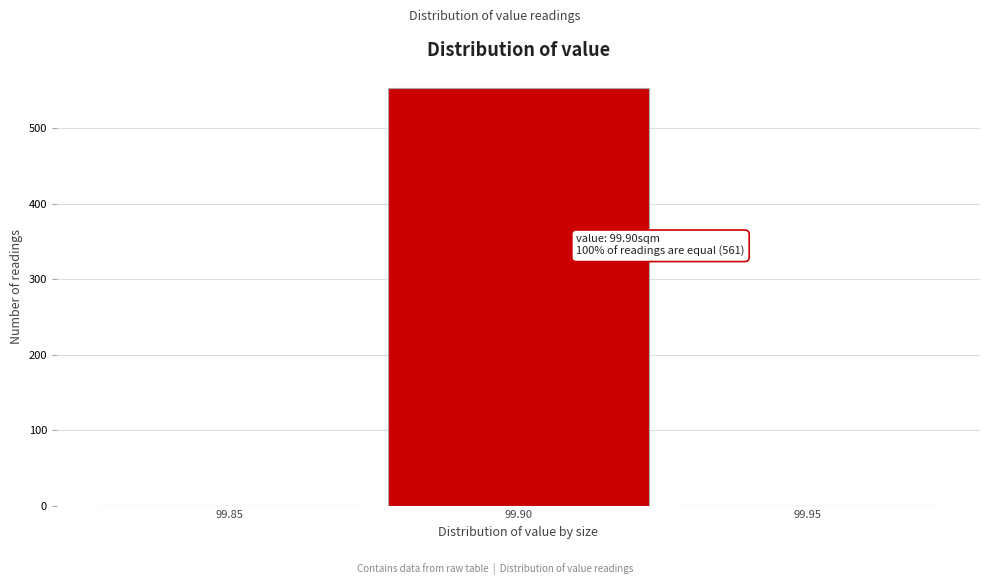

Reading right to left, extract all data points from this chart.

99.95=0	99.90=553	99.85=0